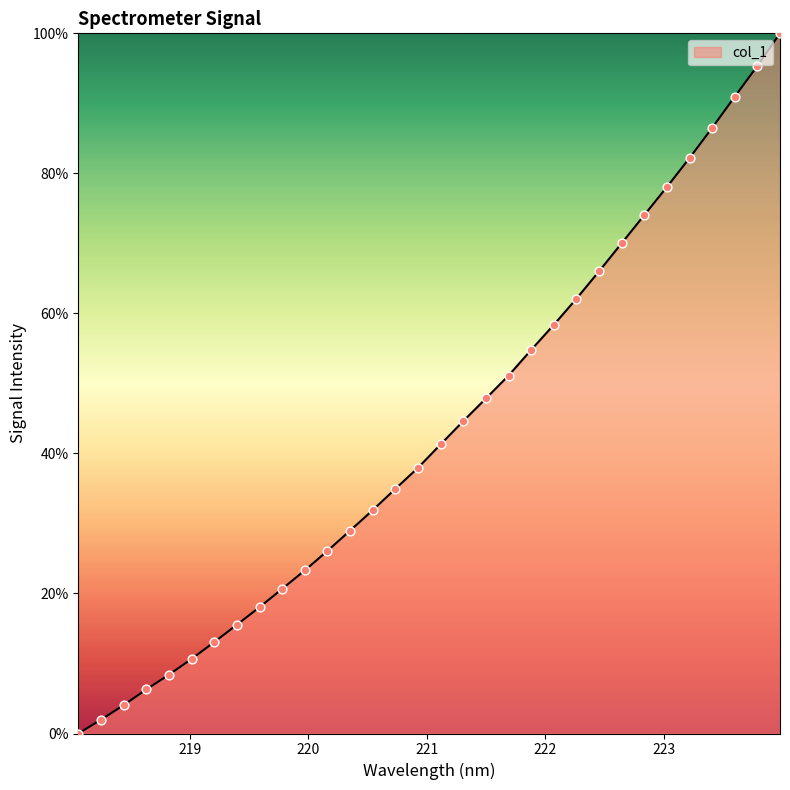

What is the difference between the maximum and minimum values?

100.0